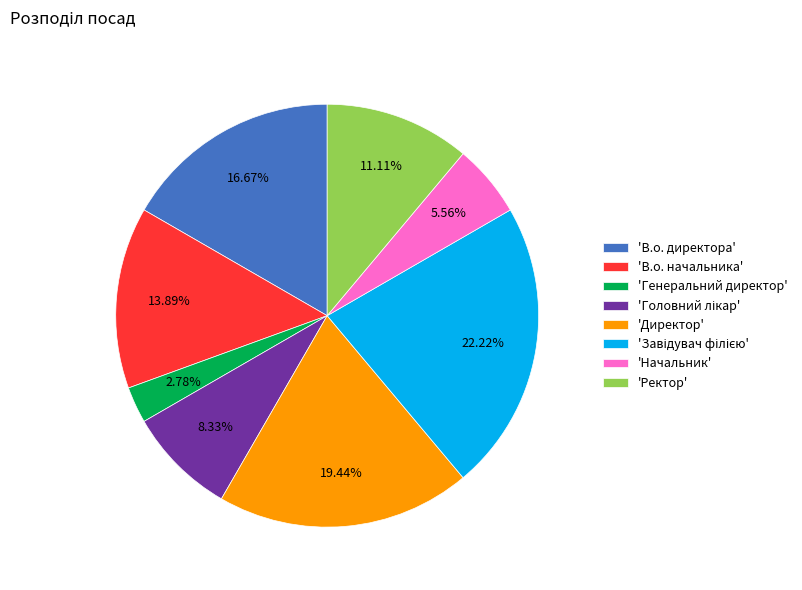

Which has a higher value, 'Начальник' or 'Генеральний директор'?

'Начальник'